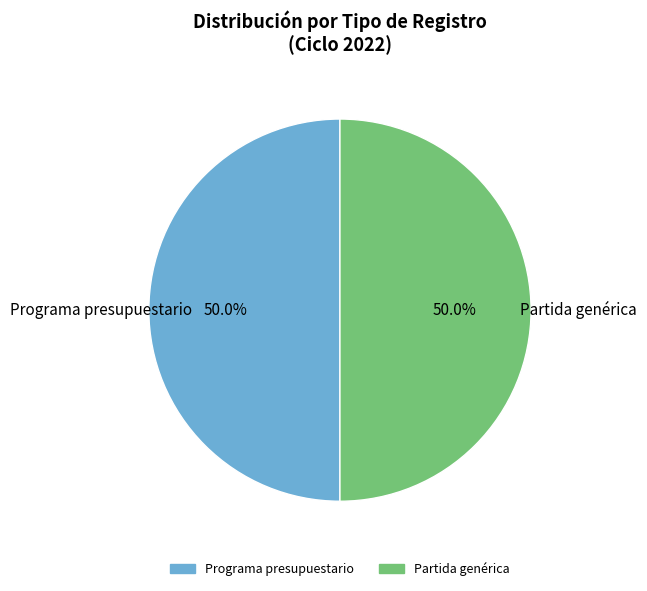

How many segments does this pie chart have?

2